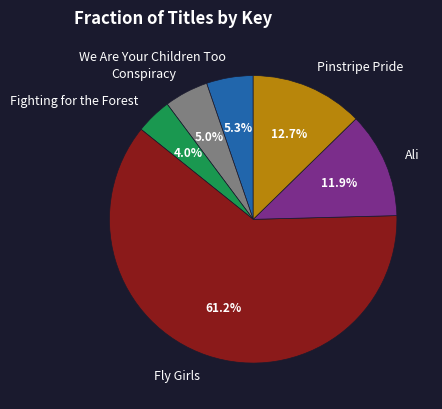

What is the smallest slice in the pie chart?

Fighting for the Forest